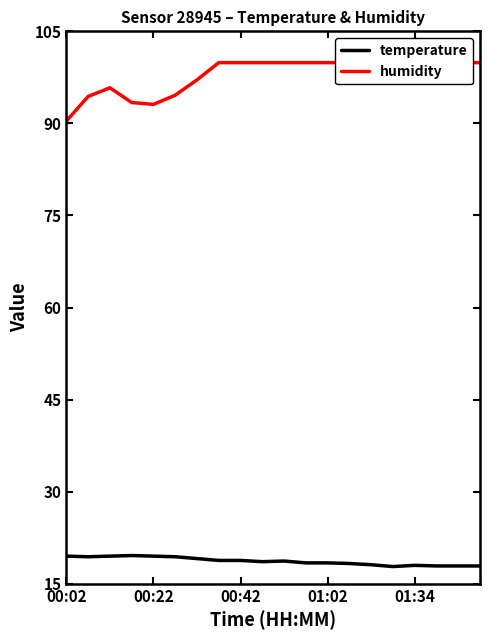

How many values in the humidity series exceed 99?

13